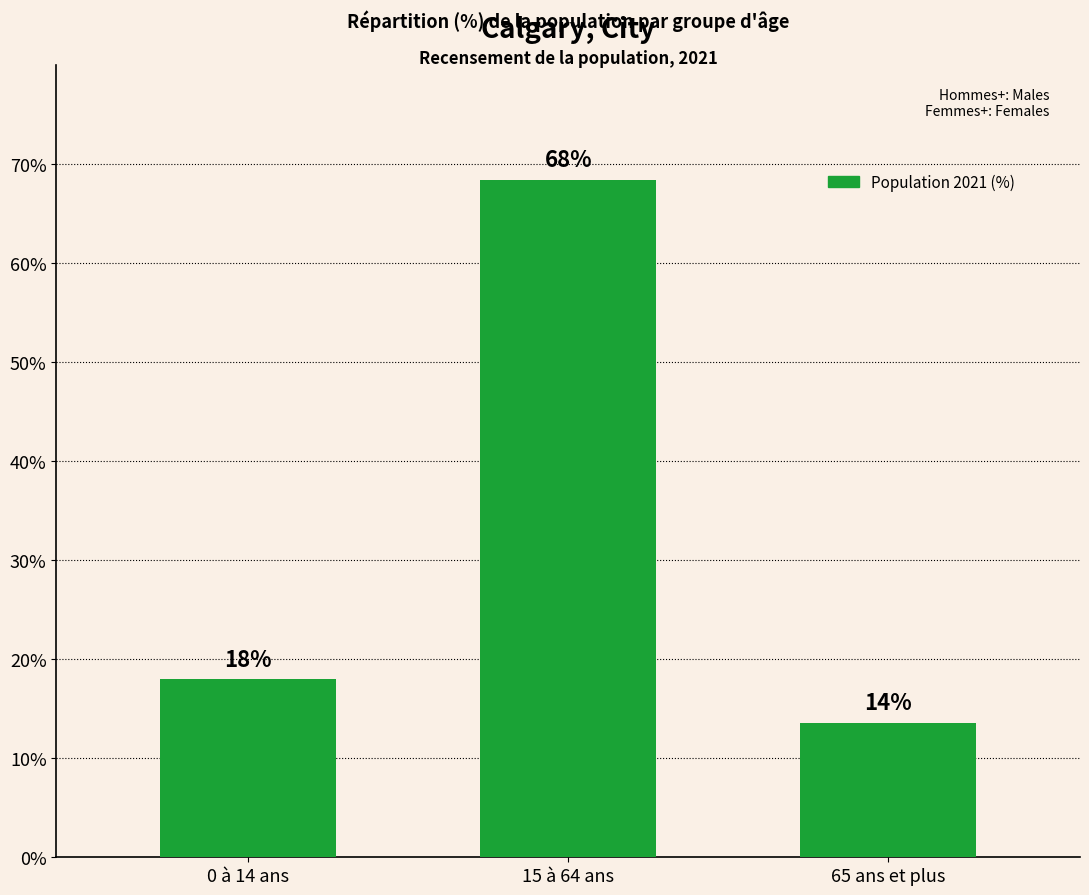

List the labels in order of value, largest first.

15 à 64 ans, 0 à 14 ans, 65 ans et plus